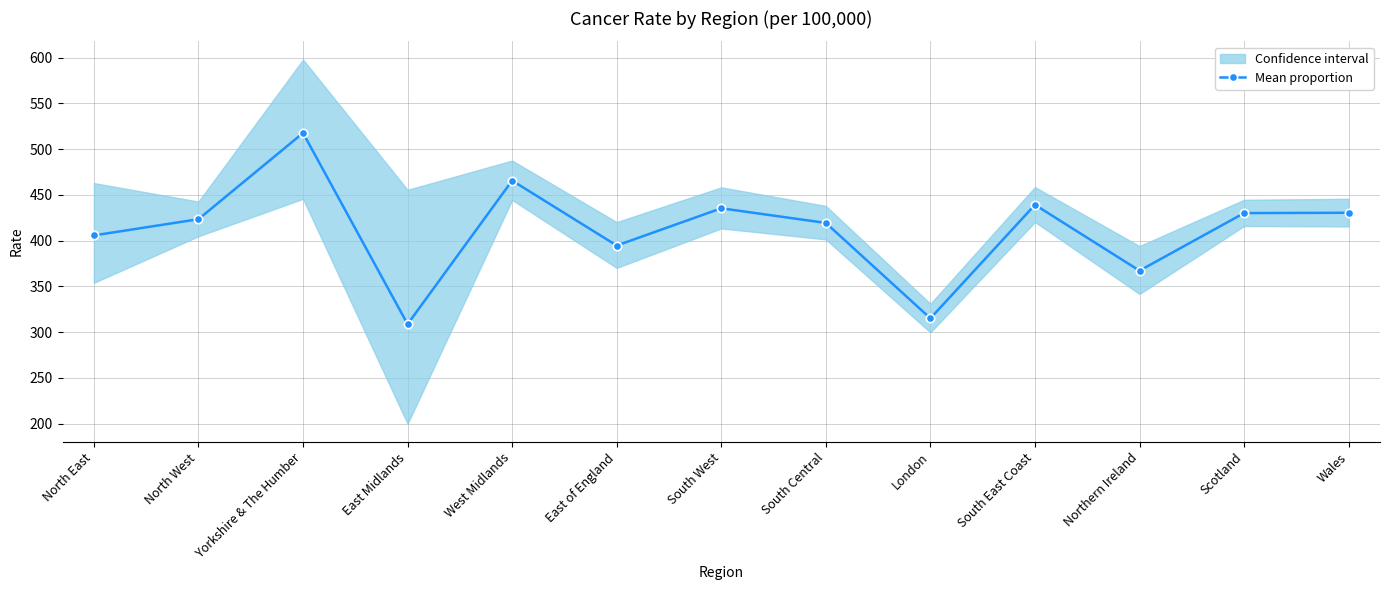

What is the approximate value at South Central?

419.4